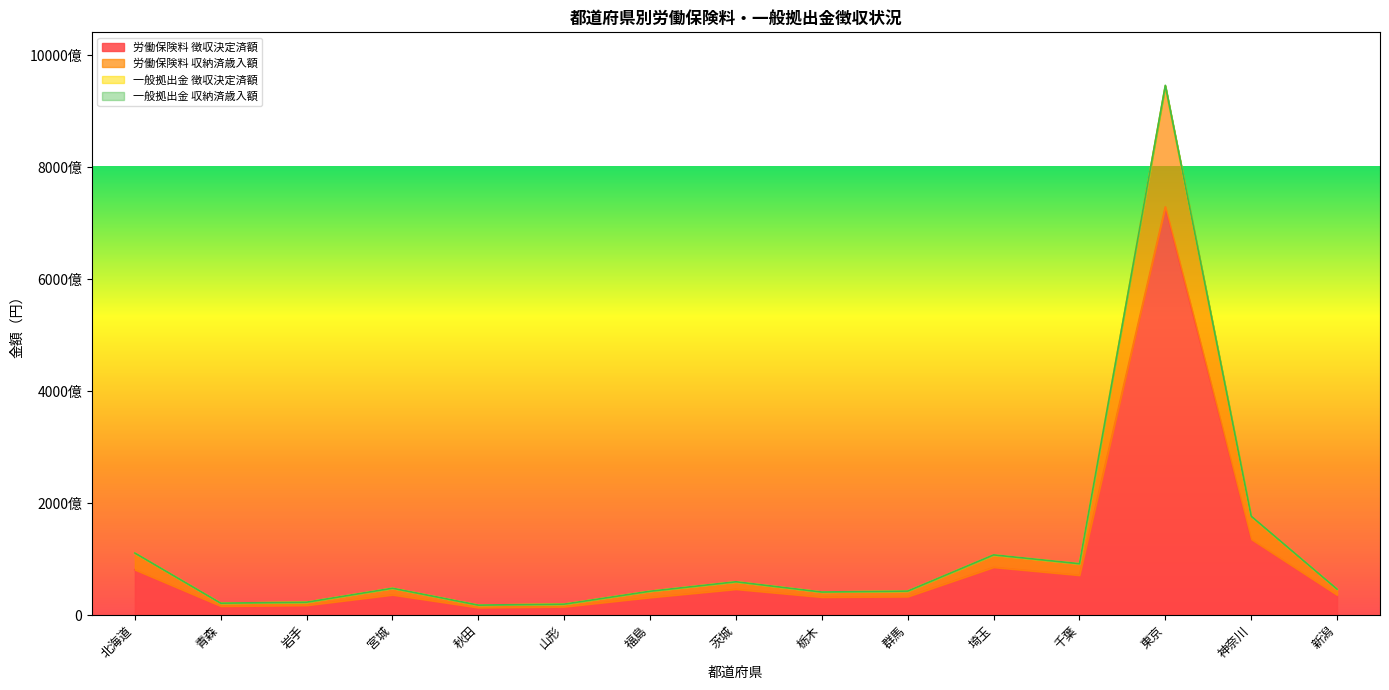

True or false: 労働保険料 徴収決定済額 has more than 1 points higher than both neighbors.

True